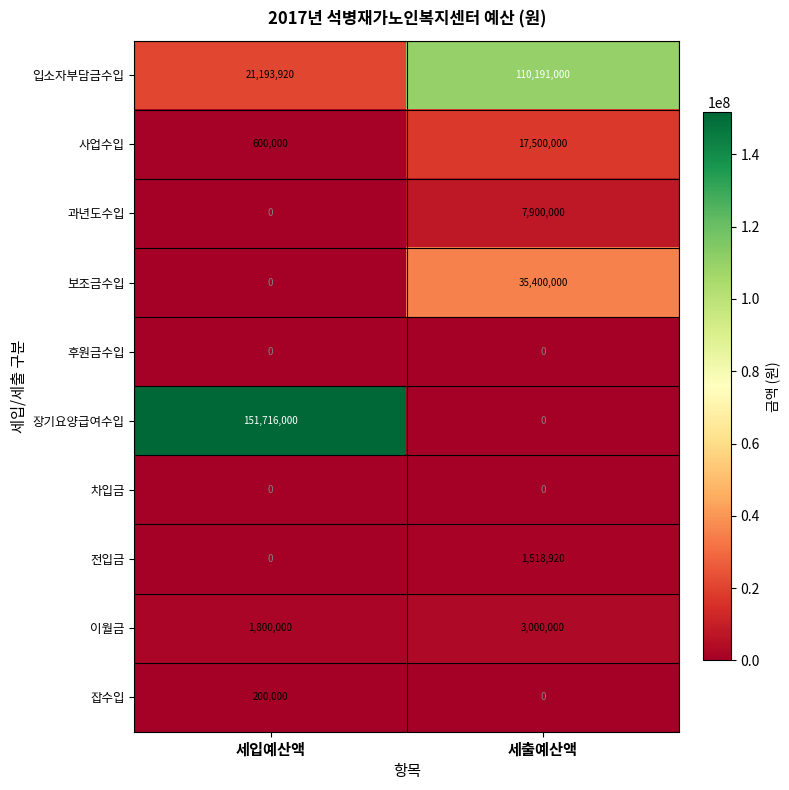

What is the spread (max minus min) of values at 세입예산액?

151716000